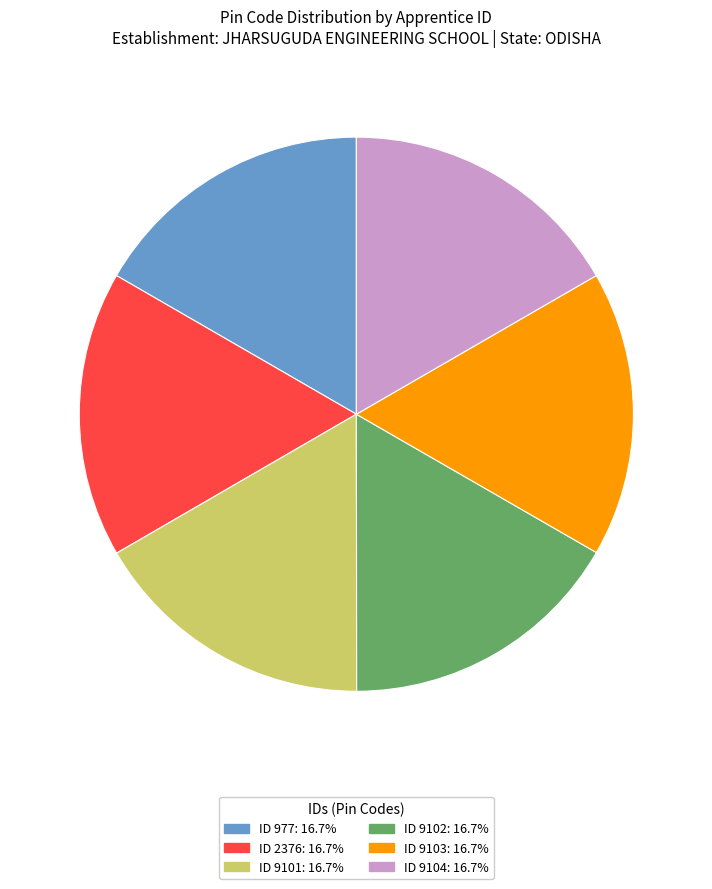

What is the ratio of the value at ID 2376: 16.7% to the value at ID 9103: 16.7%?

1.0